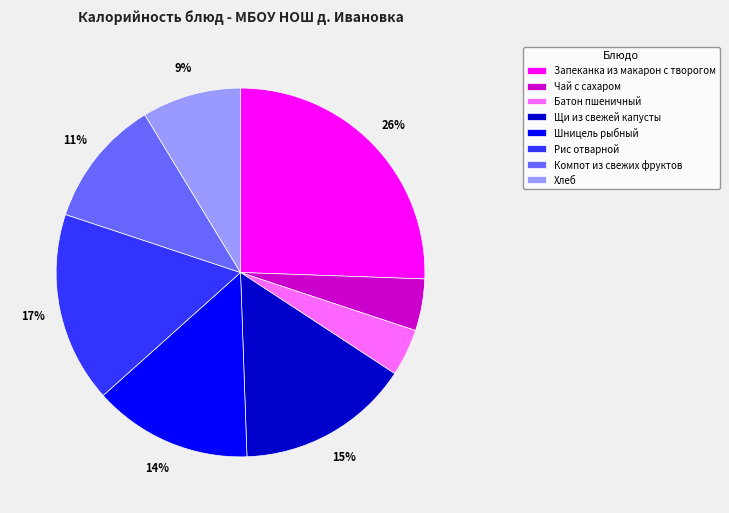

To the nearest percent, what is the average slice percentage?

12%